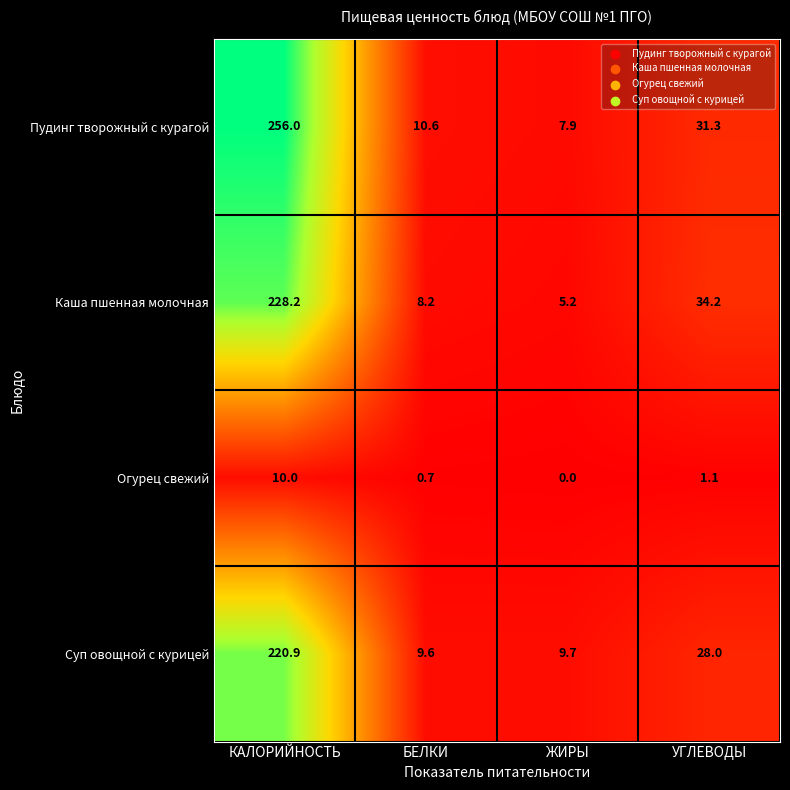

What is the maximum value shown in the chart?

256.0